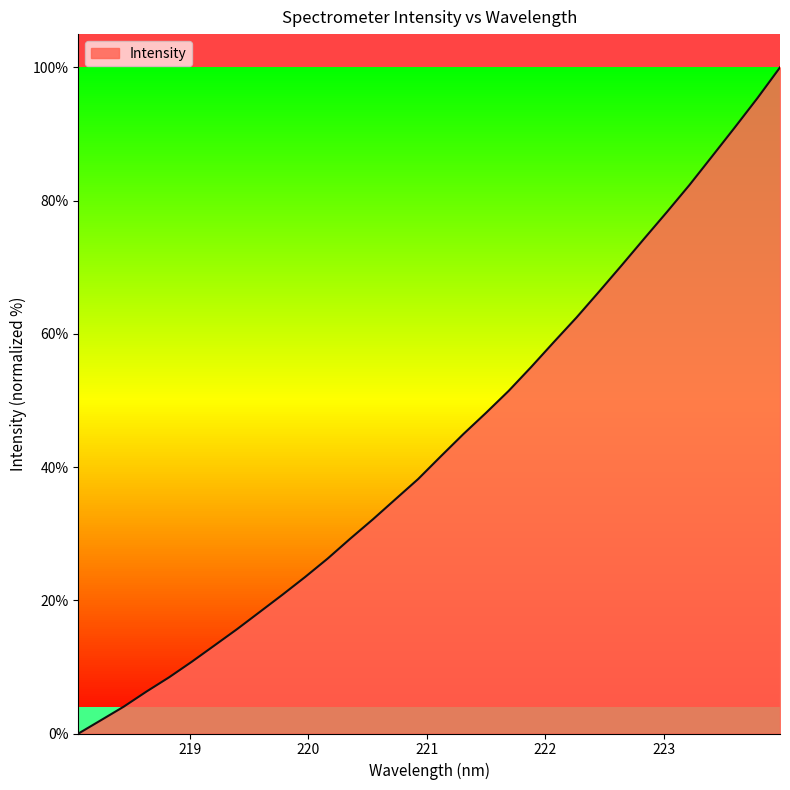

What is the greatest value displayed?

100.0